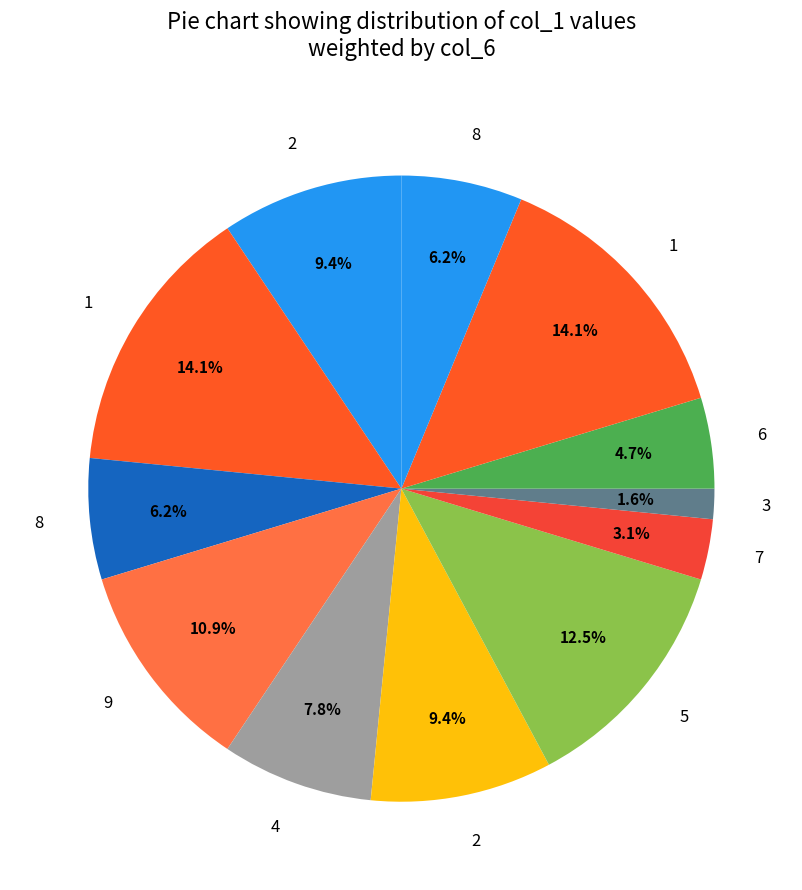

What is the largest slice in the pie chart?

1